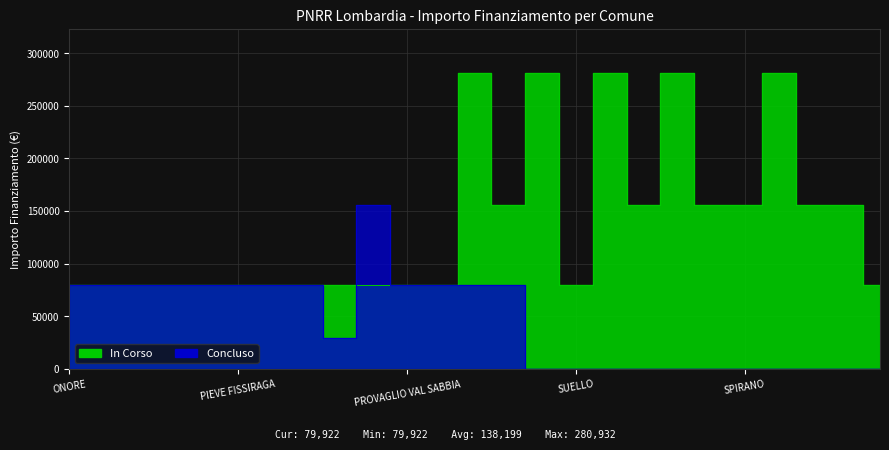

At which category is the sum across all series the highest?

DESIO